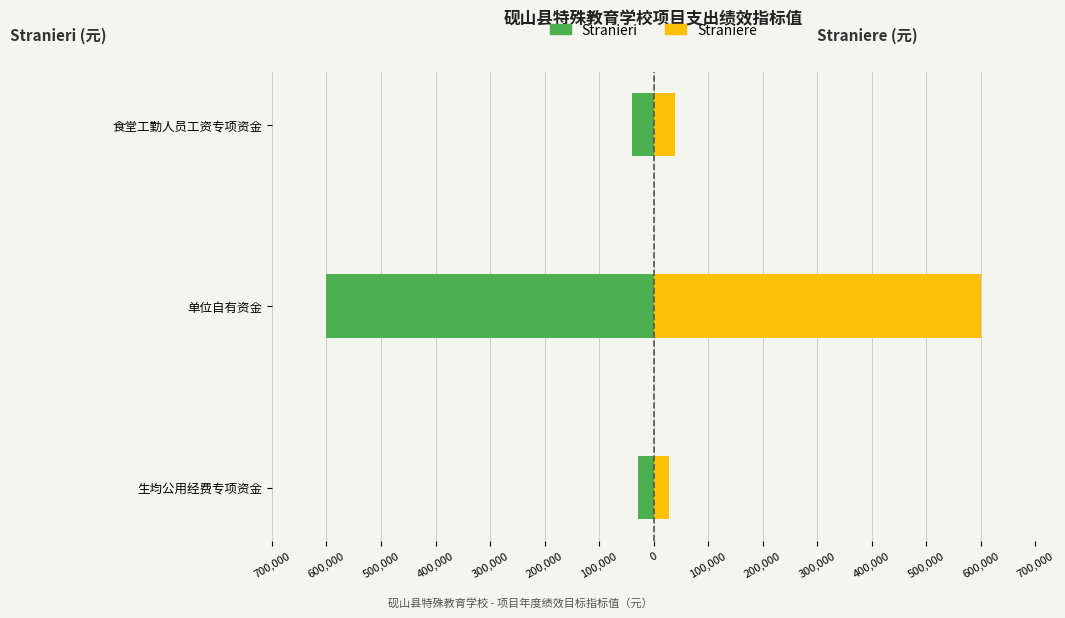

What is the average value of the Straniere series?

222783